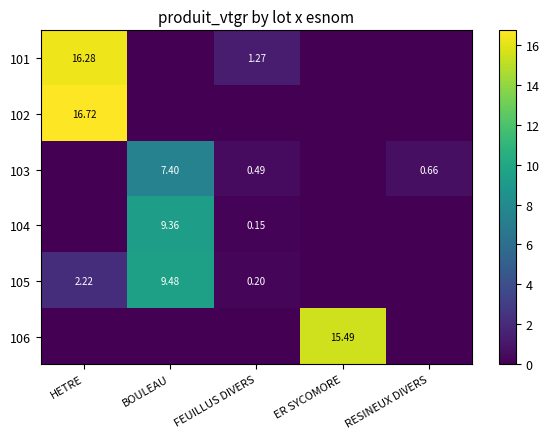

Is the value of 104 at BOULEAU greater than the value of 106 at ER SYCOMORE?

No